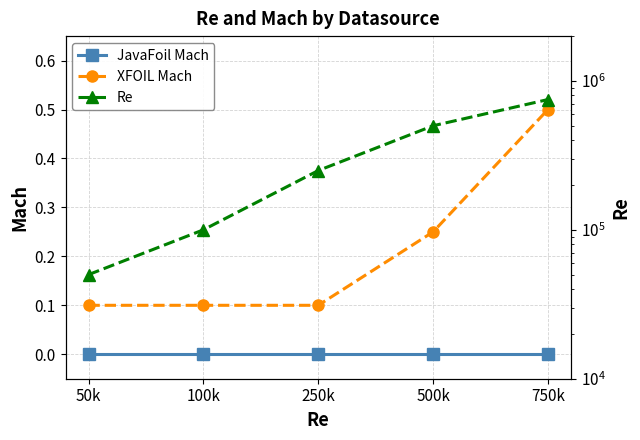

At 500k, list the series in order from smallest to largest.

JavaFoil Mach, XFOIL Mach, Re